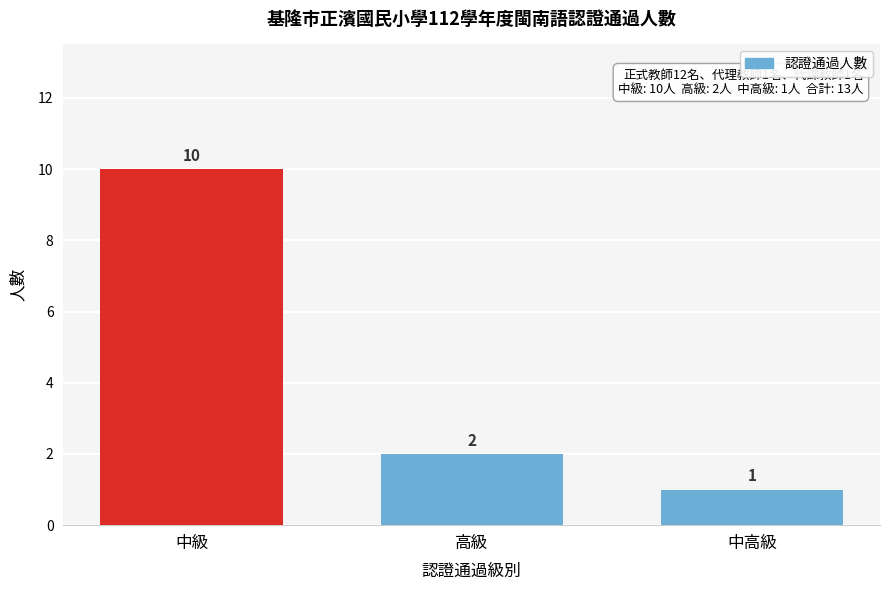

Reading left to right, list all the values displayed in this chart.

中級=10	高級=2	中高級=1